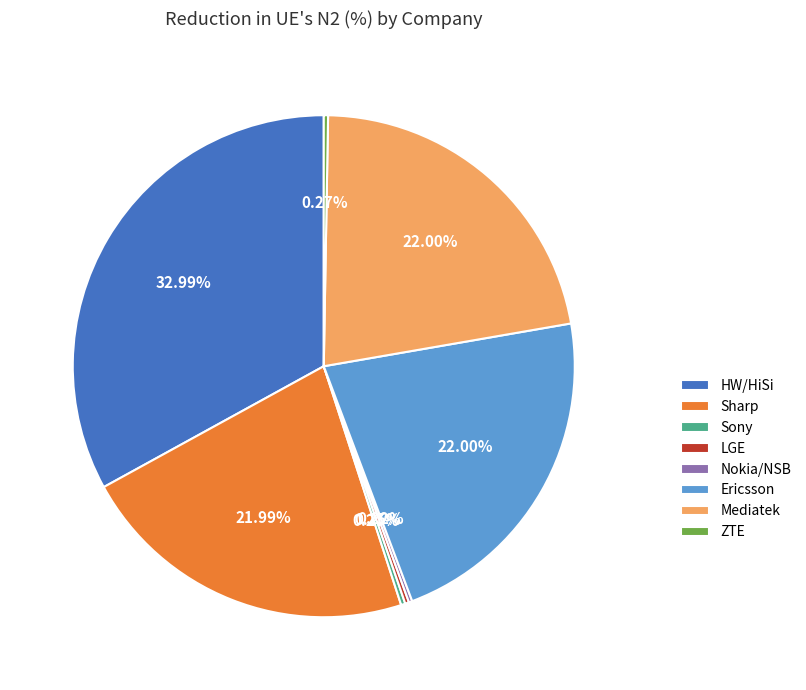

True or false: Sharp accounts for 22% of the total.

True